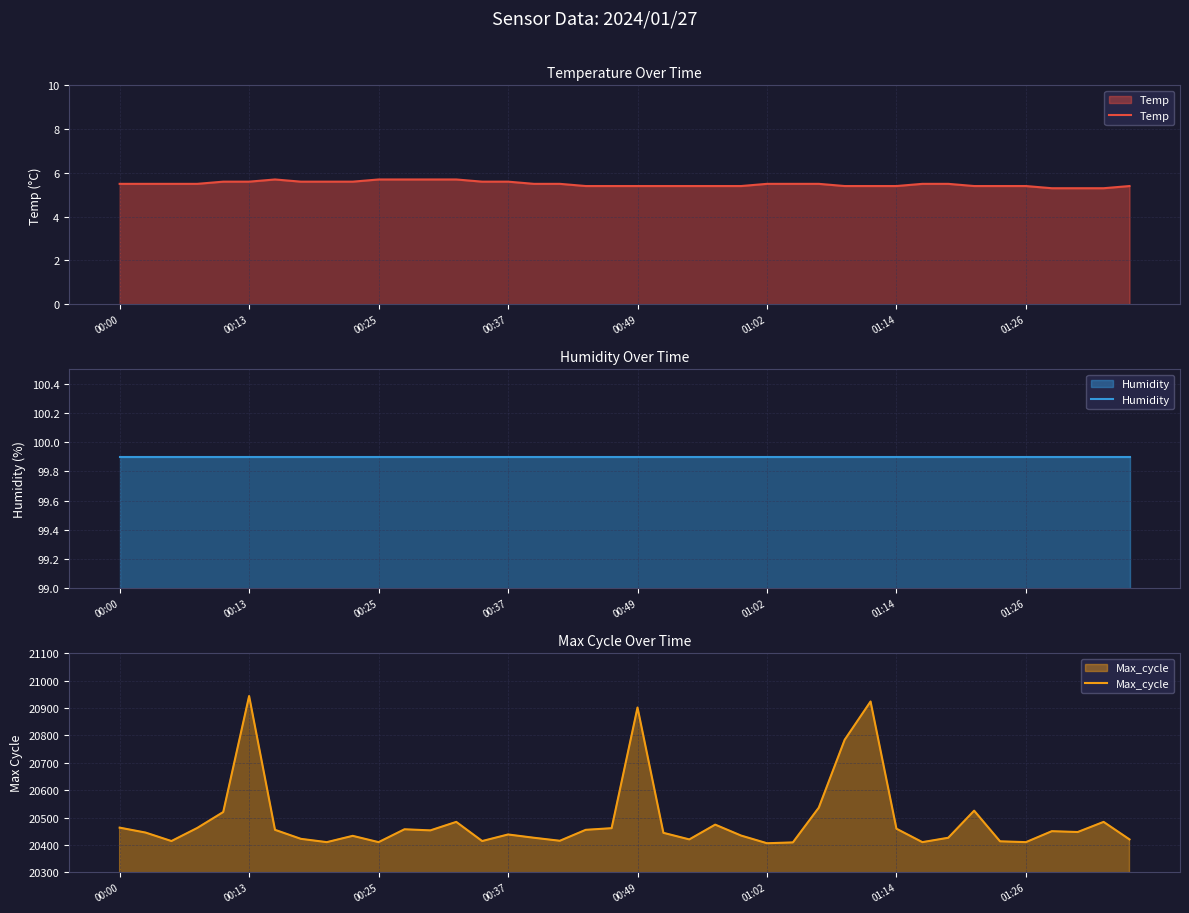

Which series has the largest range (max minus min)?

Max_cycle